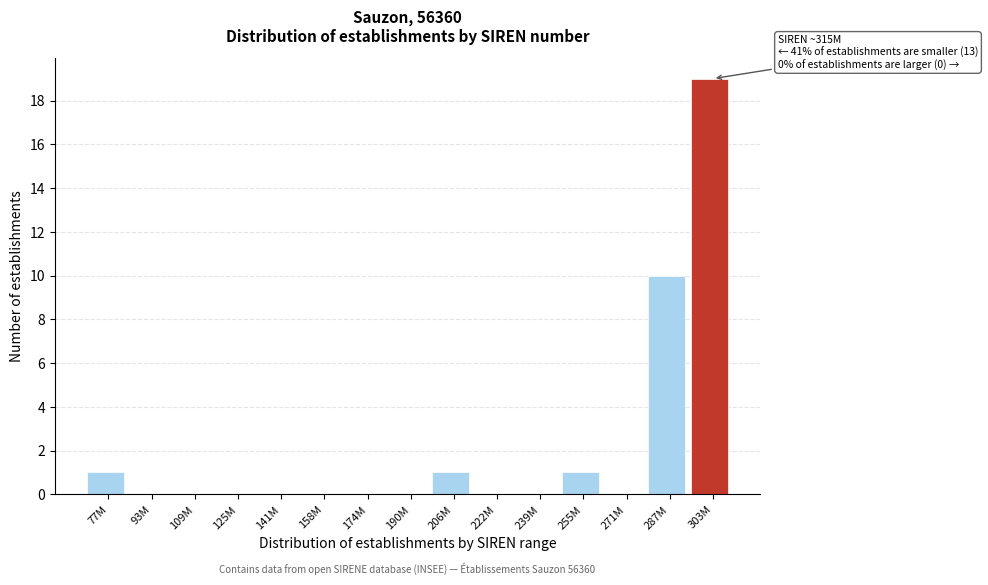

Reading left to right, extract all data points from this chart.

77M=1	93M=0	109M=0	125M=0	141M=0	158M=0	174M=0	190M=0	206M=1	222M=0	239M=0	255M=1	271M=0	287M=10	303M=19